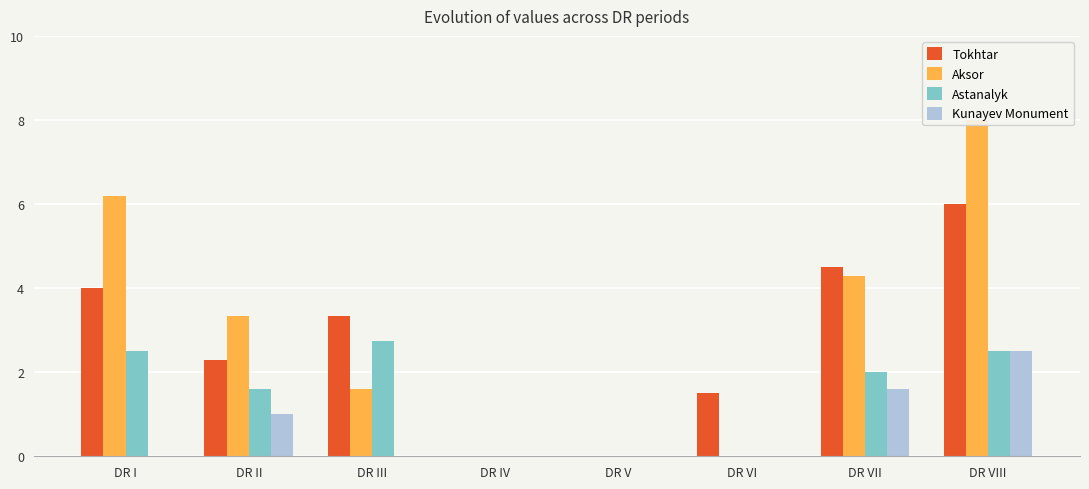

Reading right to left, transcribe all the data shown in this chart.

Tokhtar: 6.0	4.5	1.5	0.0	0.0	3.3	2.3	4.0
Aksor: 8.0	4.3	0.0	0.0	0.0	1.6	3.3	6.2
Astanalyk: 2.5	2.0	0.0	0.0	0.0	2.8	1.6	2.5
Kunayev Monument: 2.5	1.6	0.0	0.0	0.0	0.0	1.0	0.0